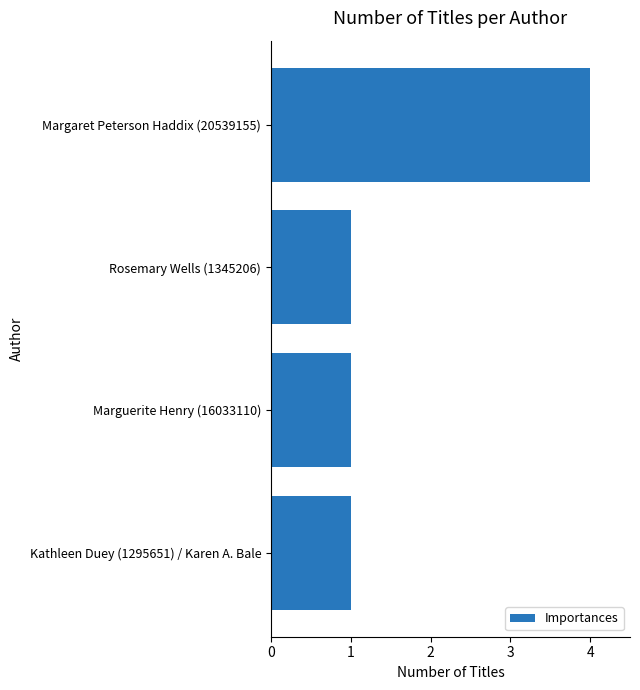

What is the difference between the maximum and minimum values?

3